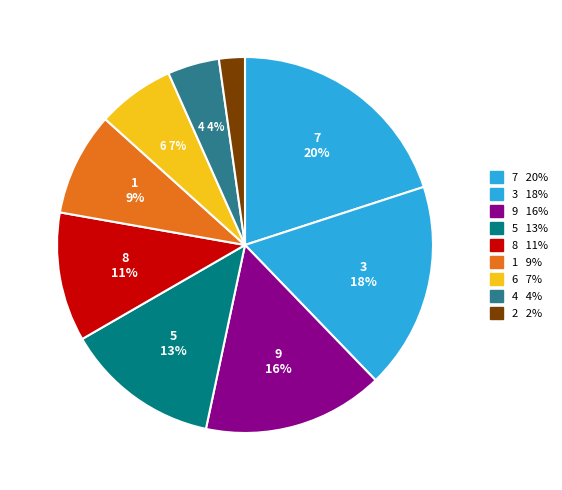

How many segments does this pie chart have?

9